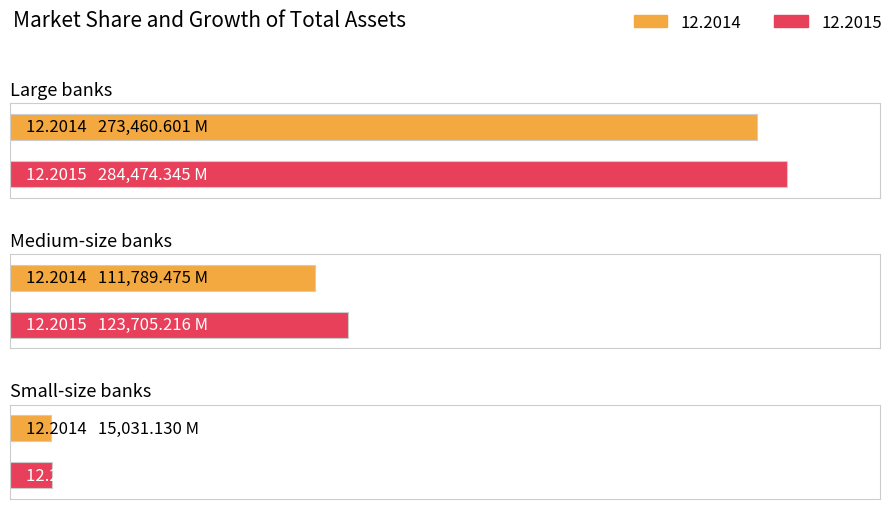

True or false: 12.2015 has a value of 442617.8 at Large banks.

False